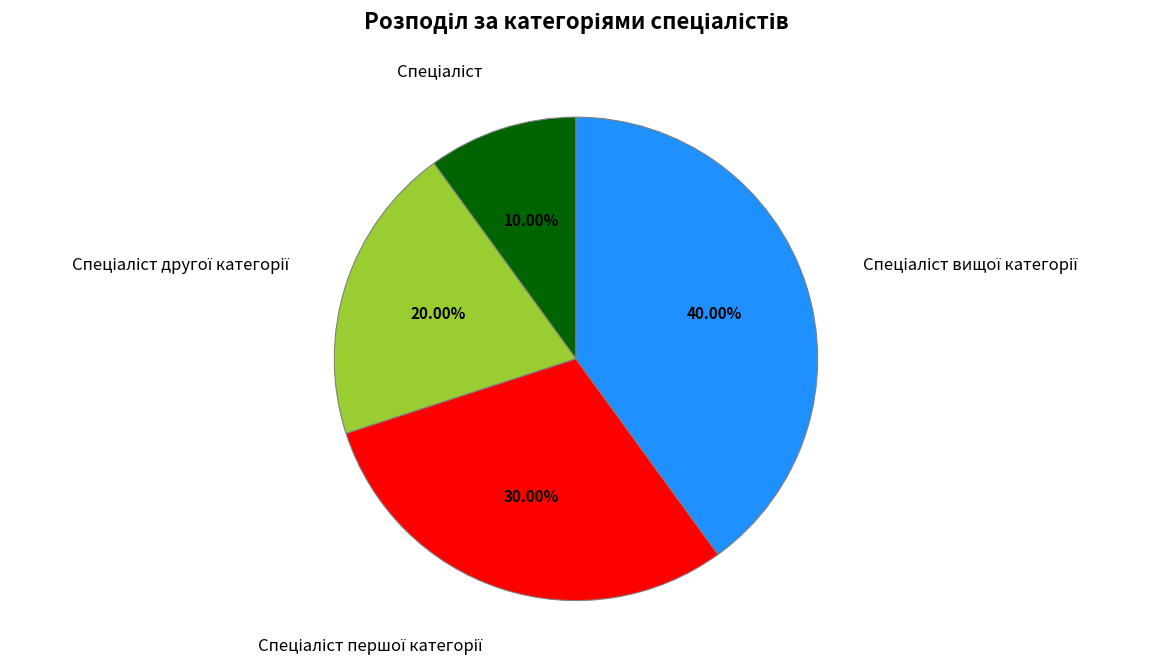

To the nearest percent, what is the average slice percentage?

25%